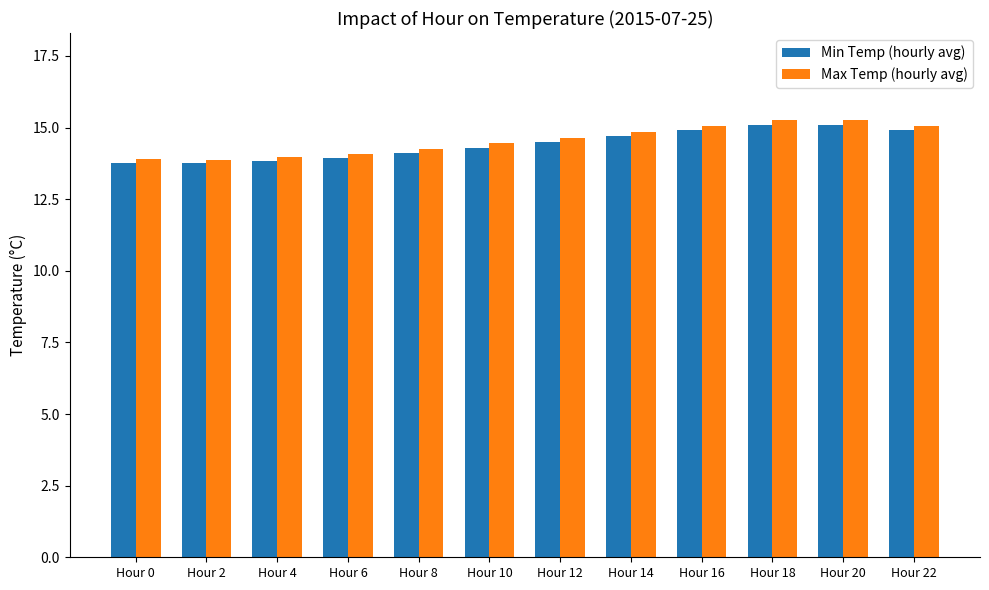

What is the maximum value for Min Temp (hourly avg)?

15.1